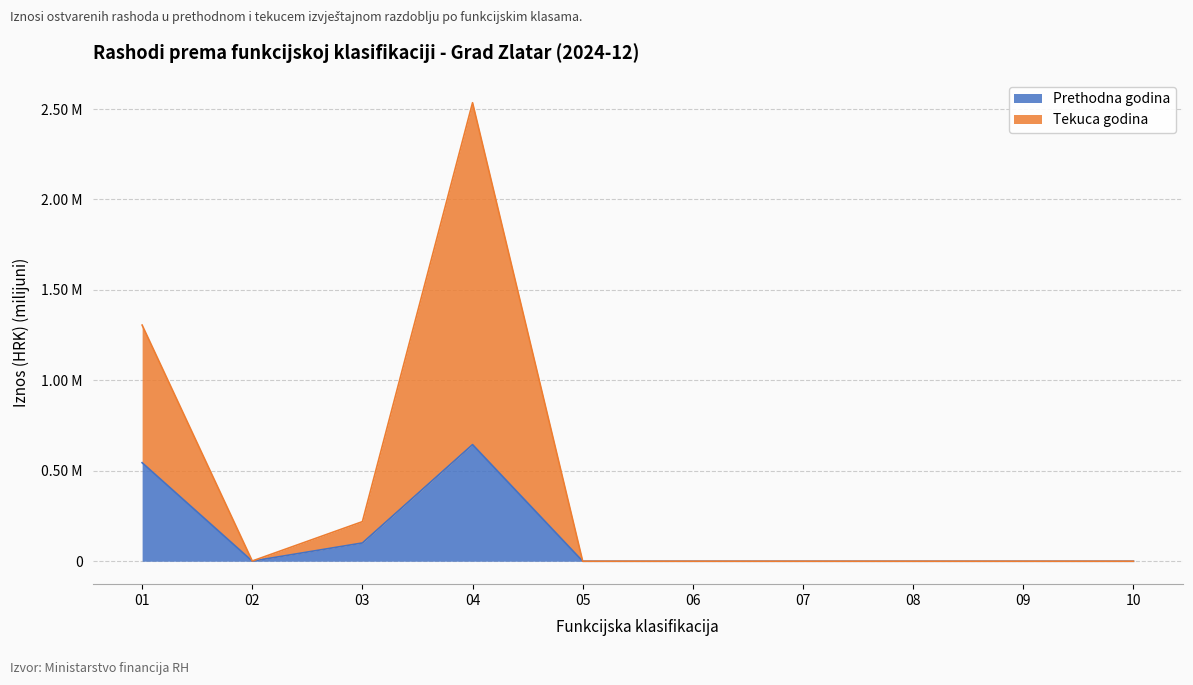

How many interior local peaks does the Prethodna godina series have?

1